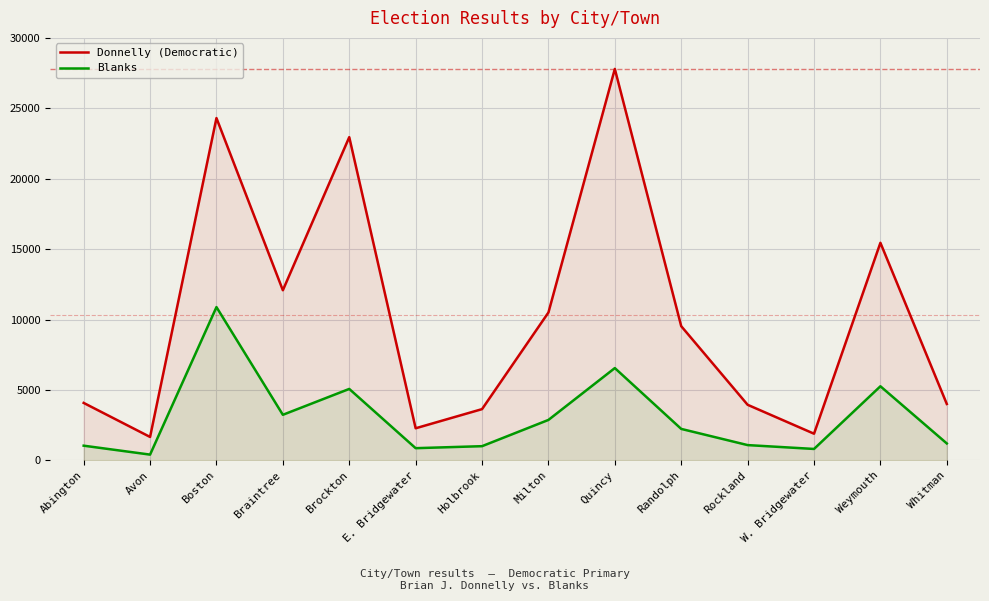

Is it true that Blanks equals 2873 at Milton?

True